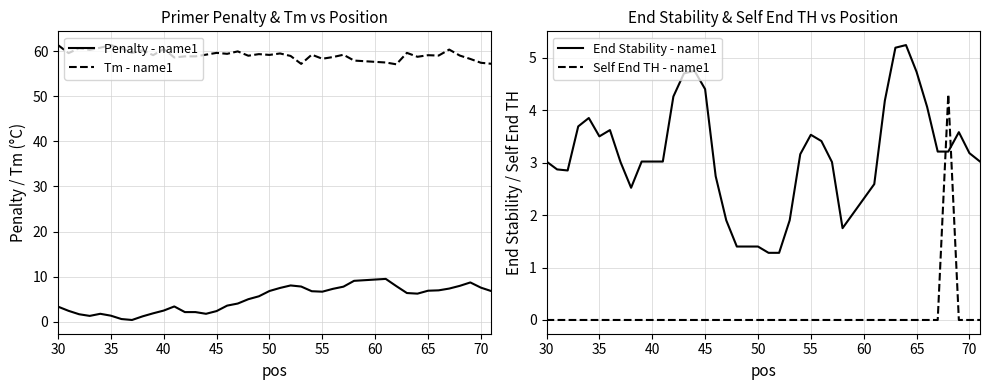

What is the lowest value of the Tm - name1 series?

57.1